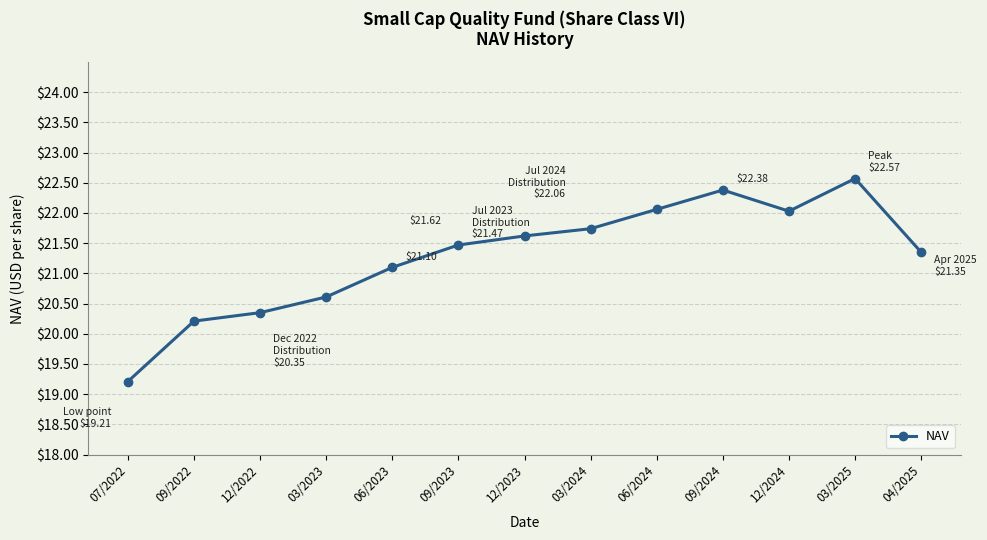

What is the difference between the maximum and minimum values?

3.4